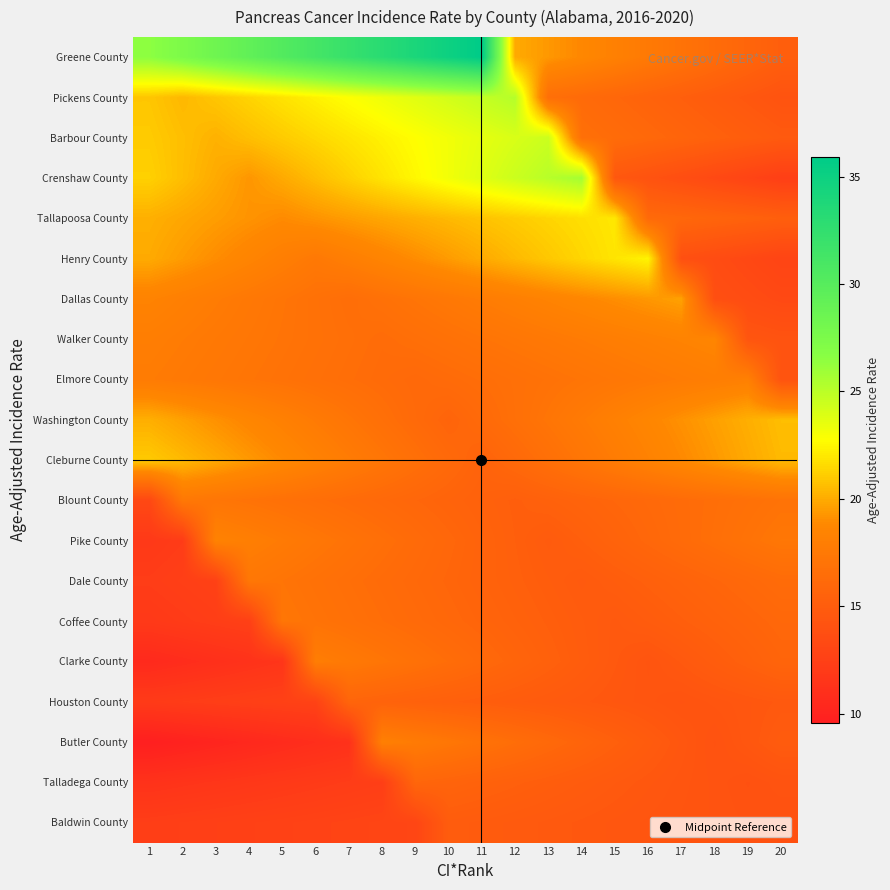

Which series has the largest total across all categories?

Greene County